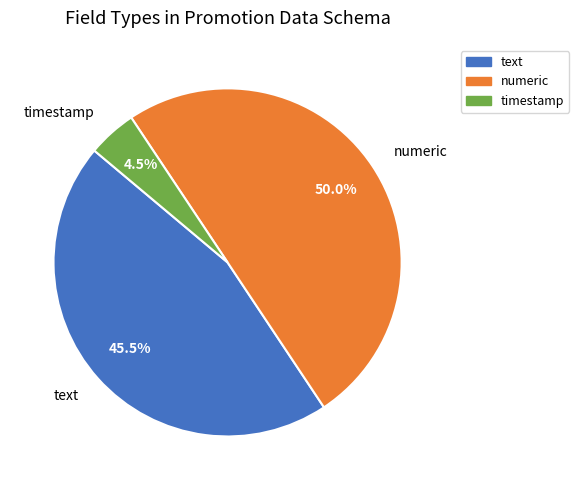

Which category has the smallest portion of the pie?

timestamp